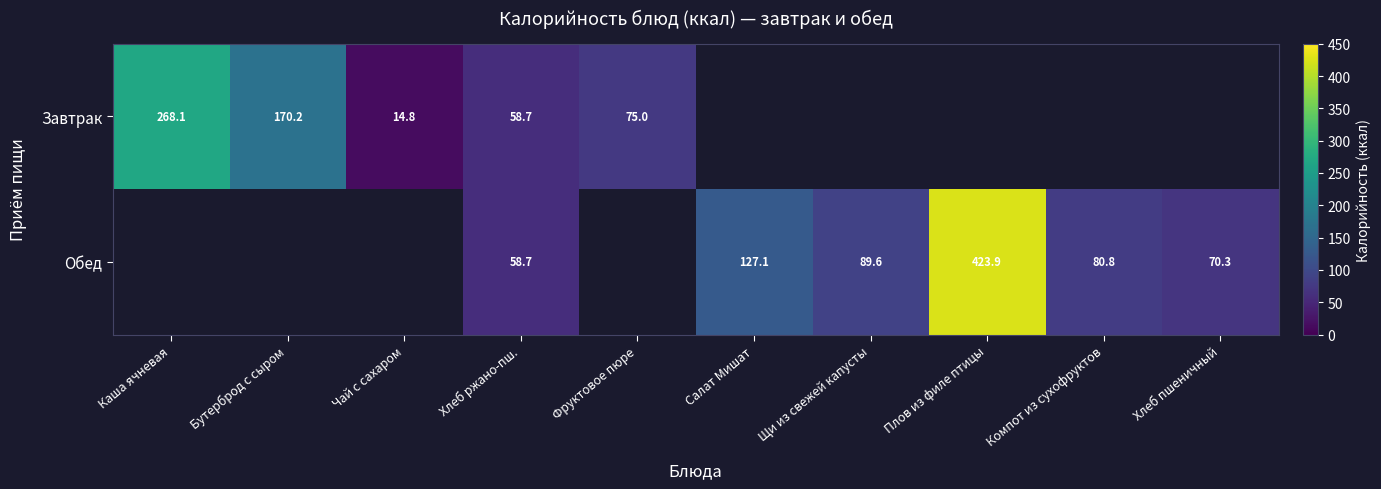

Is it true that Обед equals 423.9 at Плов из филе птицы?

True